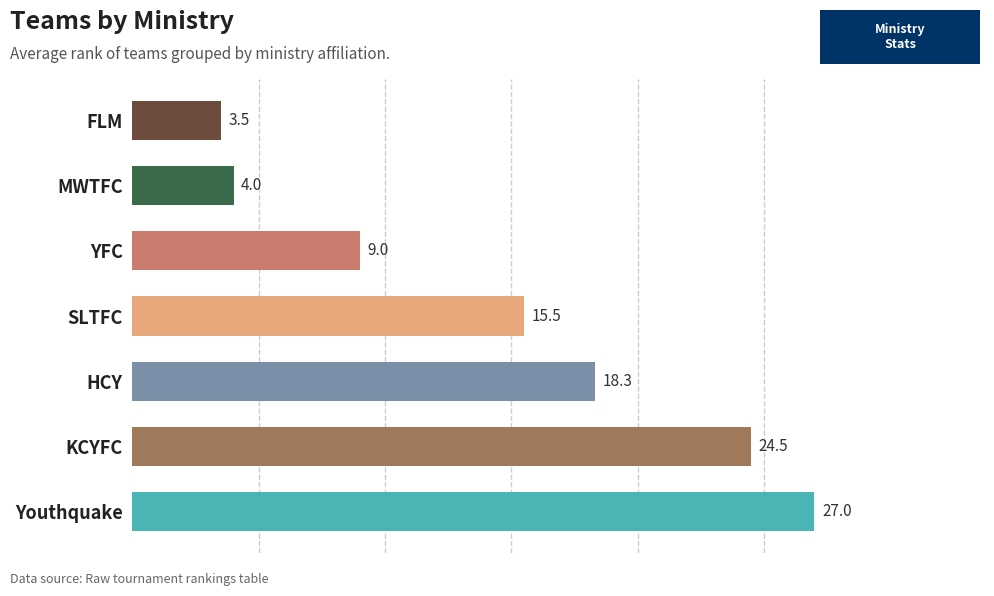

Rank the categories by value from lowest to highest.

FLM, MWTFC, YFC, SLTFC, HCY, KCYFC, Youthquake